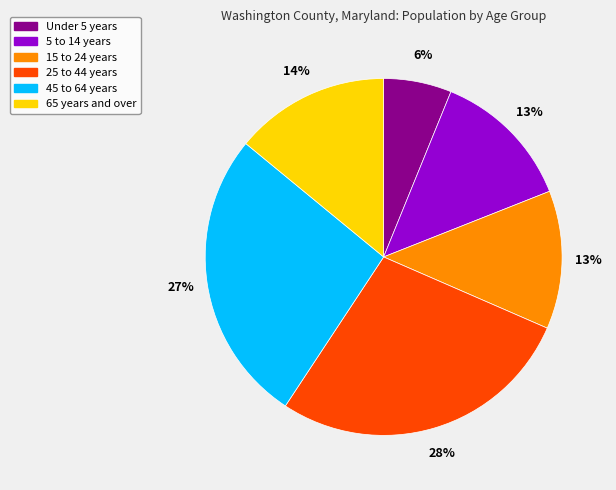

Is there a majority slice in this chart?

No